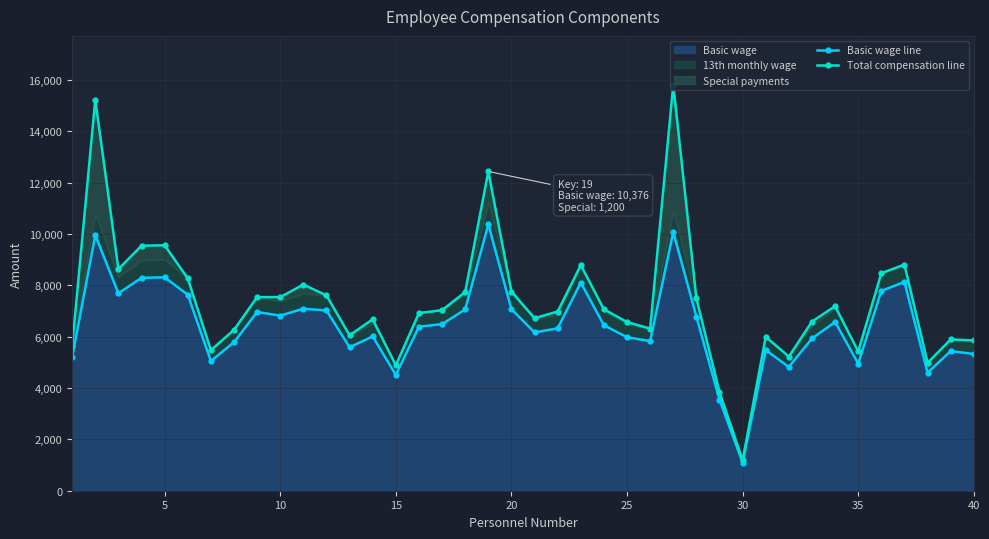

True or false: Basic wage line and Total compensation line cross at least once.

False